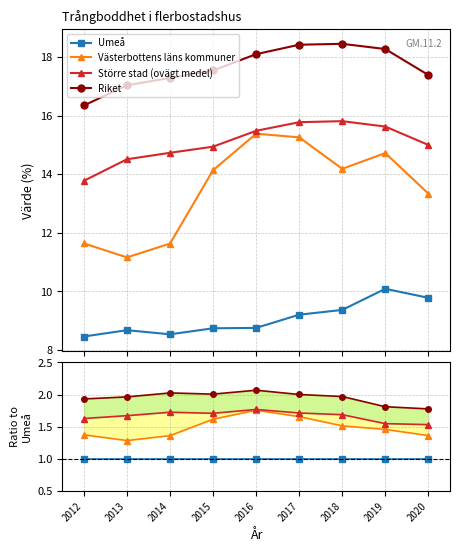

List the series in order of their overall mean, highest first.

Riket, Större stad (ovägt medel), Västerbottens läns kommuner, Umeå